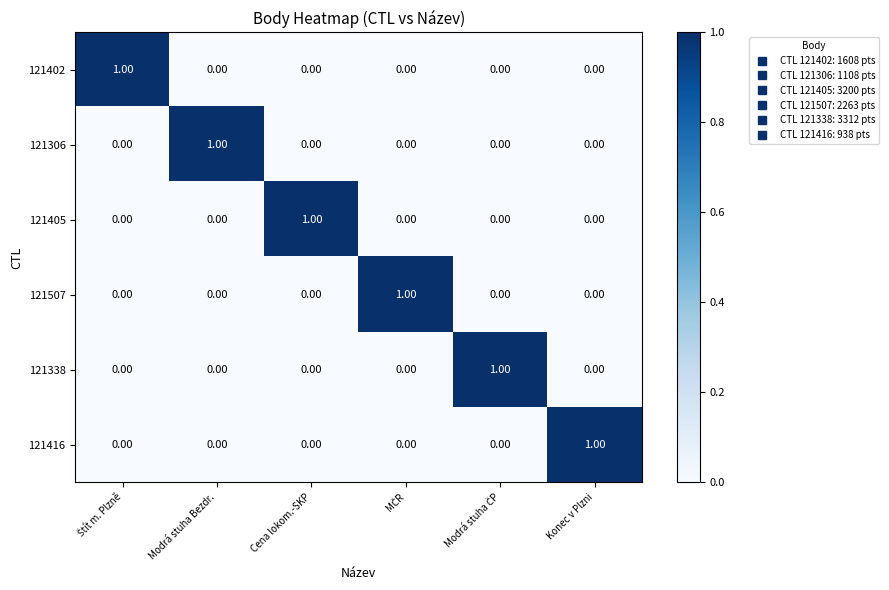

How many data points does each series have?

6